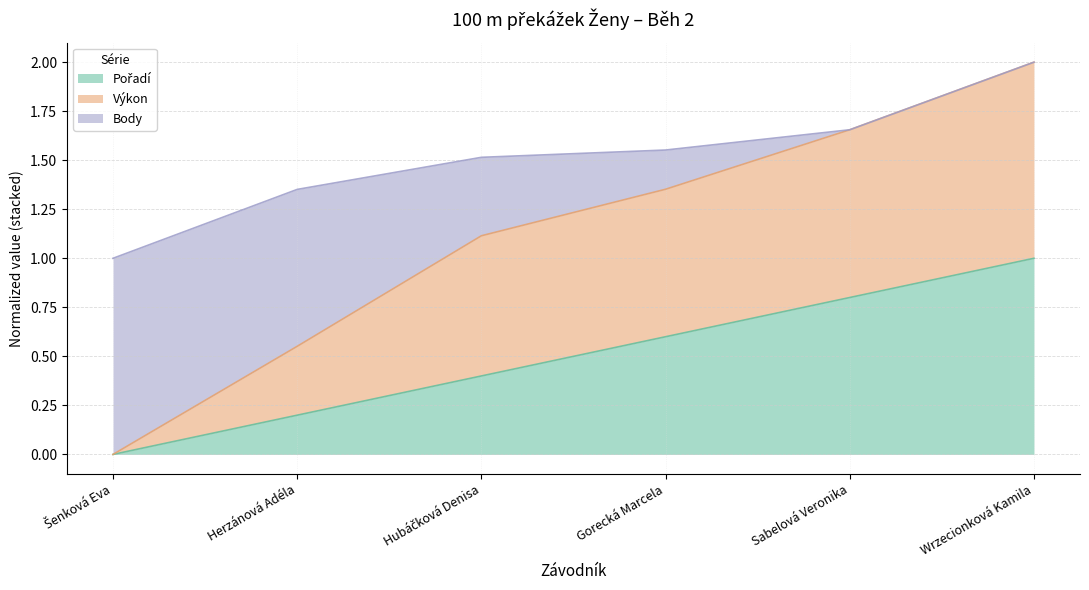

How many values in Pořadí are above zero?

5